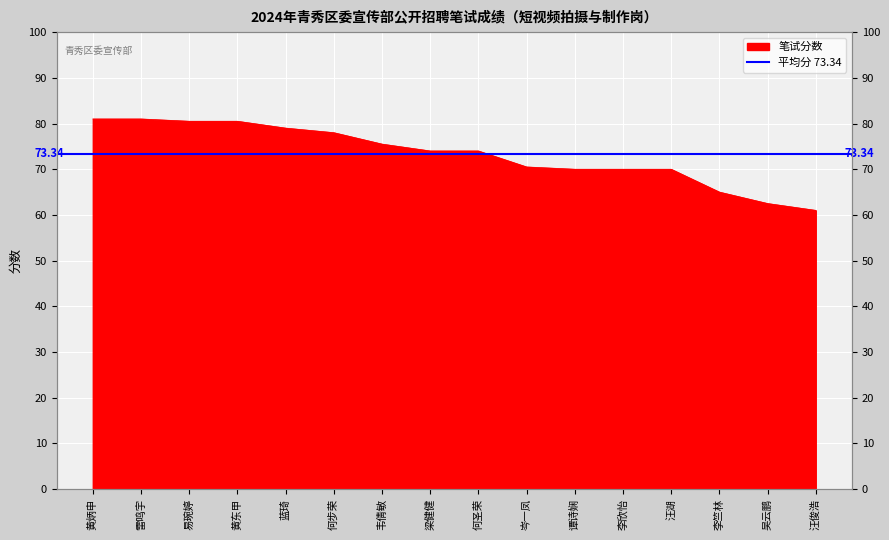

How many data points are above 74?

7